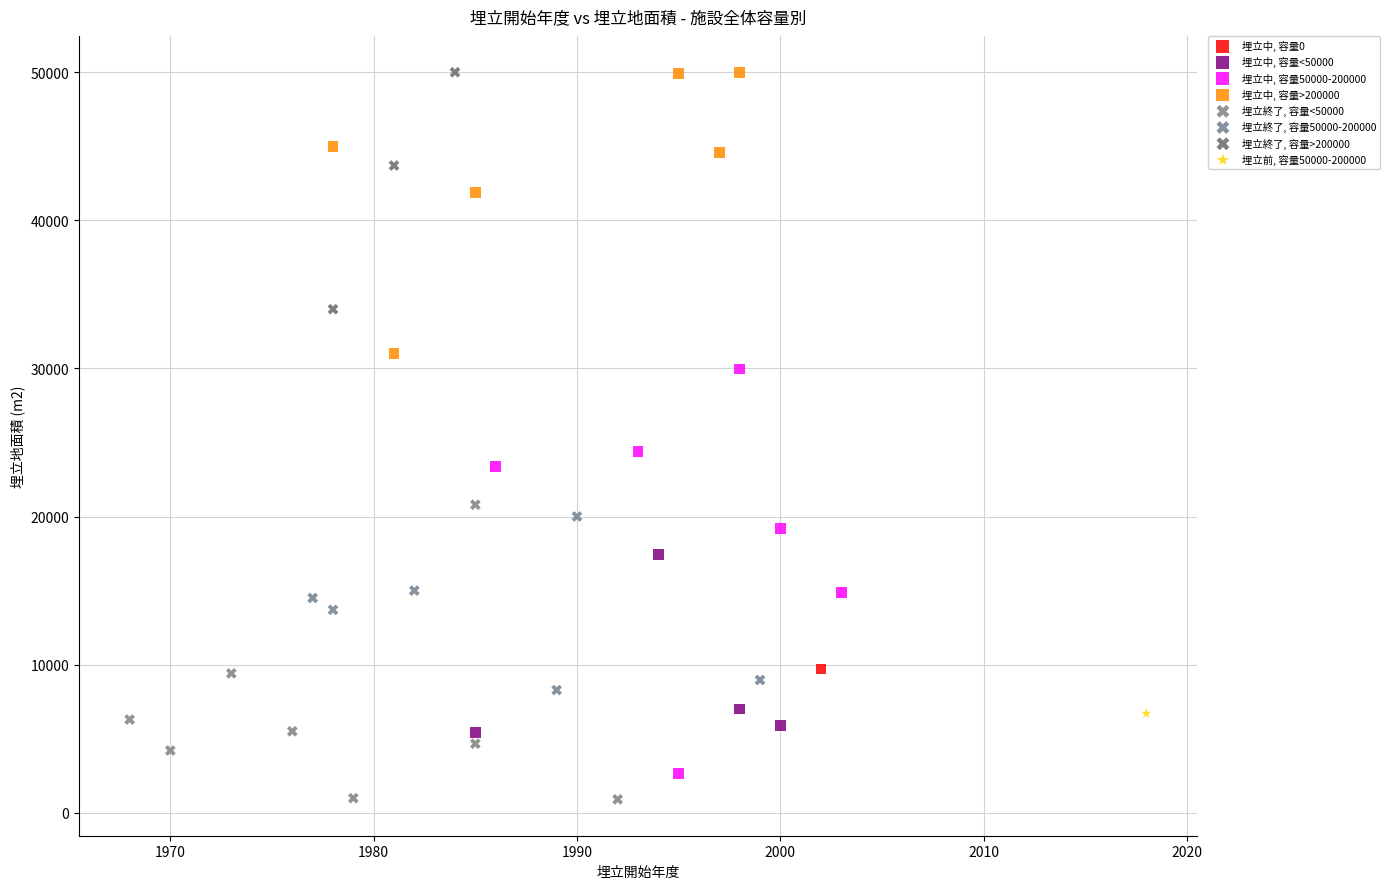

What are all the series names shown in the legend?

埋立中, 容量0, 埋立中, 容量<50000, 埋立中, 容量50000-200000, 埋立中, 容量>200000, 埋立終了, 容量<50000, 埋立終了, 容量50000-200000, 埋立終了, 容量>200000, 埋立前, 容量50000-200000